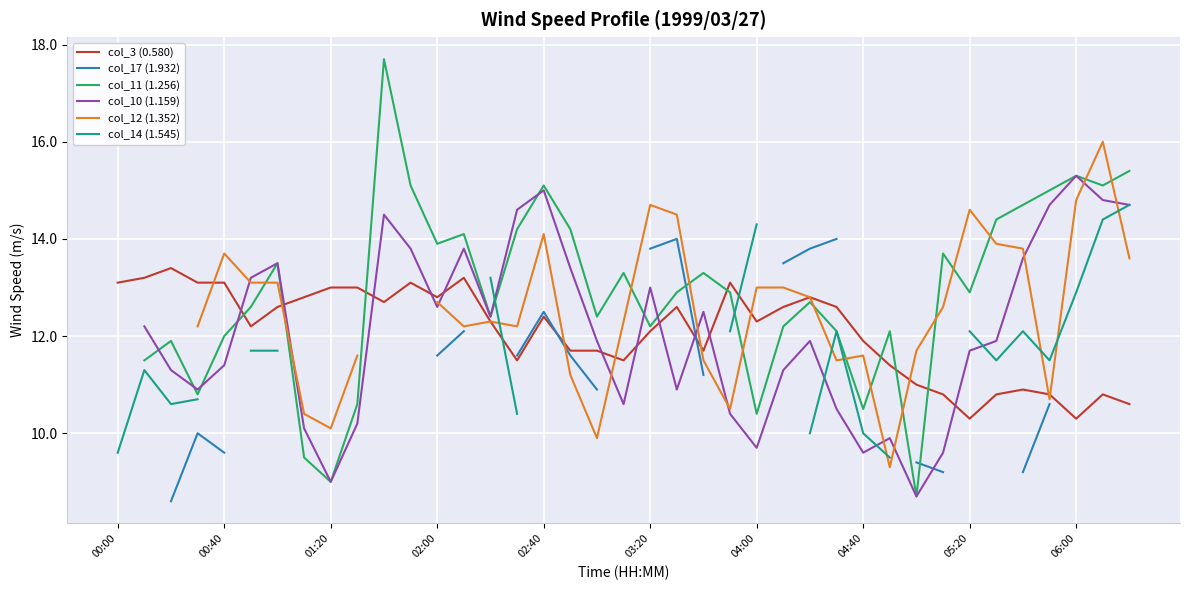

The col_3 (0.580) series shows 16.4 at 05:20. True or false?

False